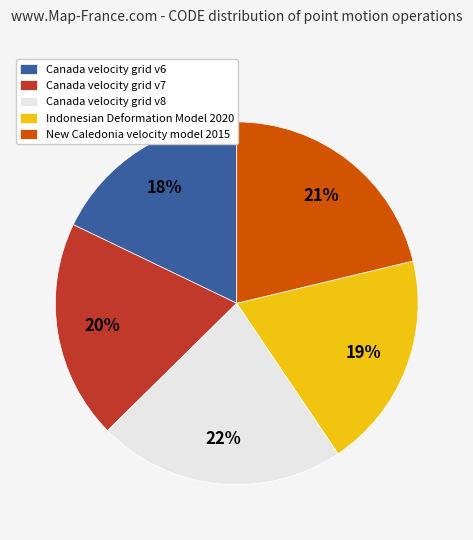

To the nearest percent, what portion does Indonesian Deformation Model 2020 represent?

19%